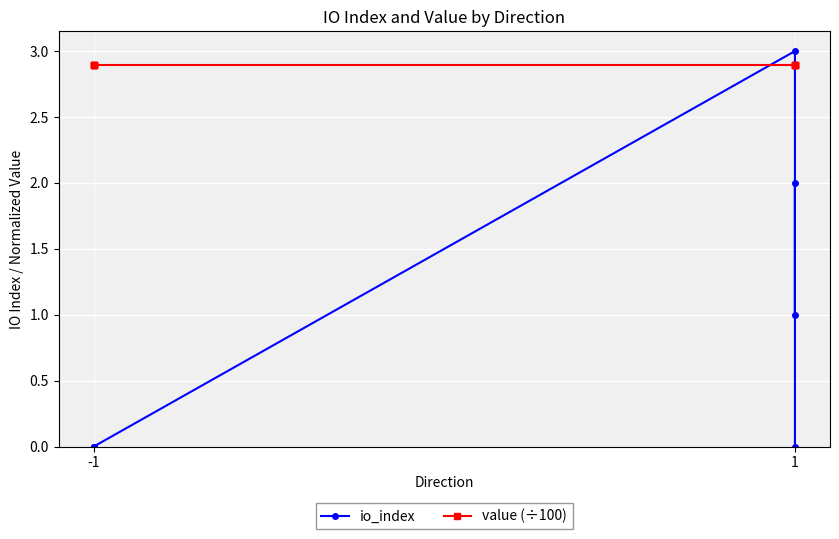

The io_index series shows 2.7 at 1. True or false?

False